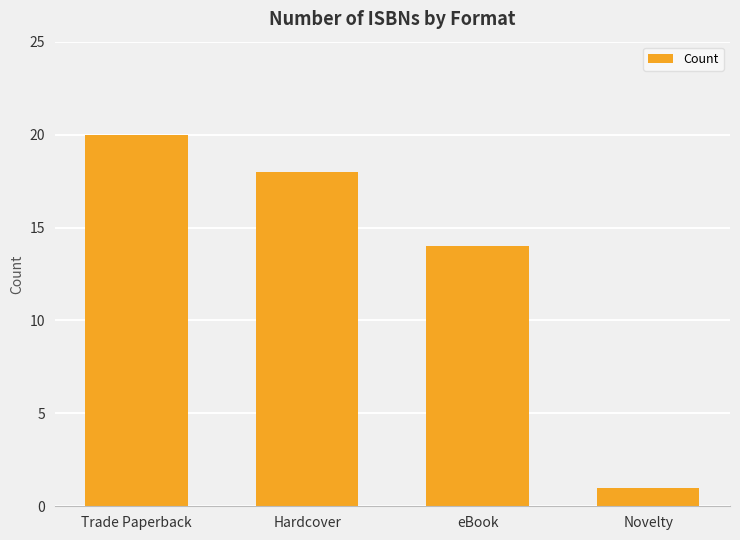

Where is the data nearest to the value 10?

eBook